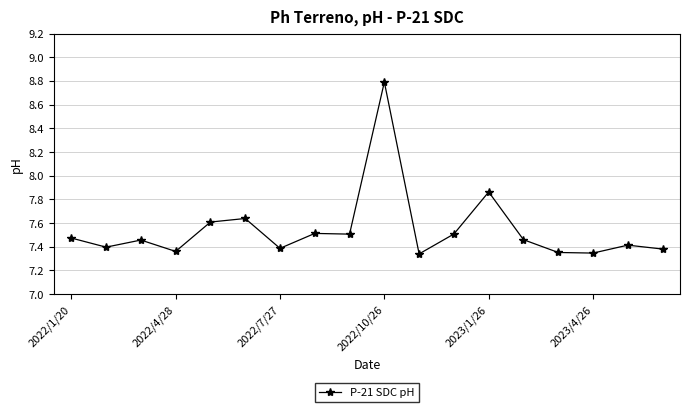

True or false: there are more than 0 points higher than both neighbors.

True